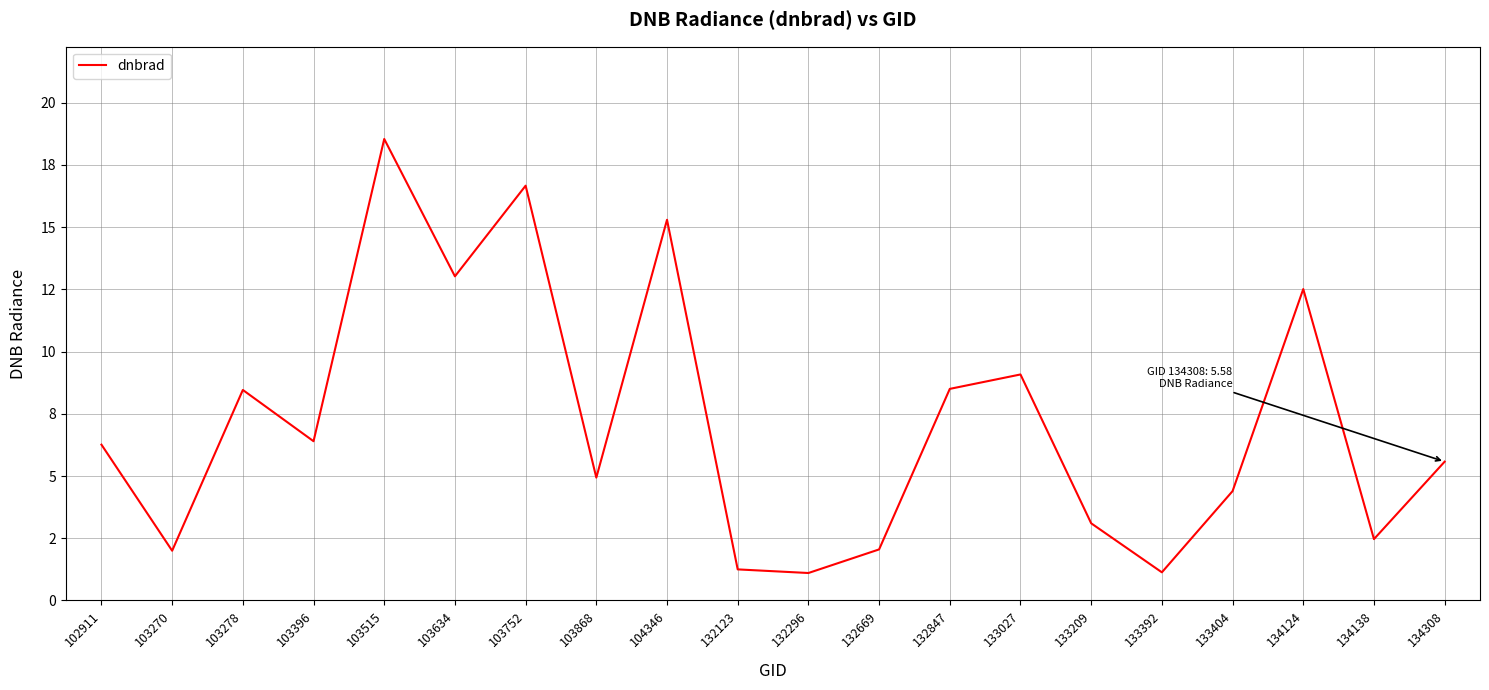

At which category does the chart reach its peak across all series?

103515